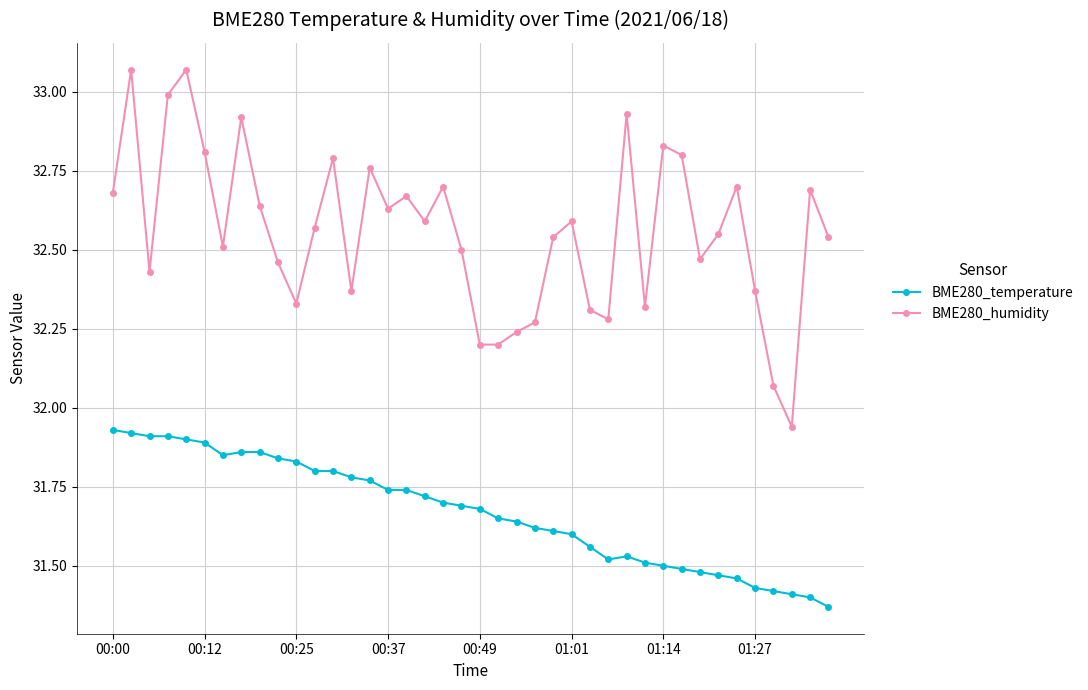

True or false: BME280_temperature has more than 0 points higher than both neighbors.

True